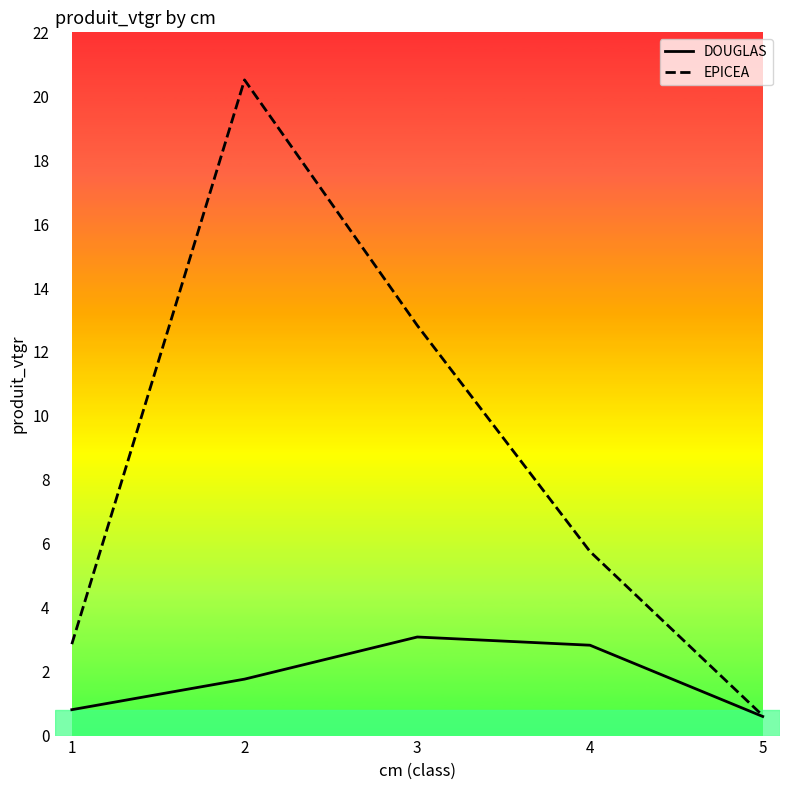

Reading left to right, transcribe all the data shown in this chart.

DOUGLAS: 0.8	1.8	3.1	2.8	0.6
EPICEA: 2.9	20.5	12.8	5.8	0.6